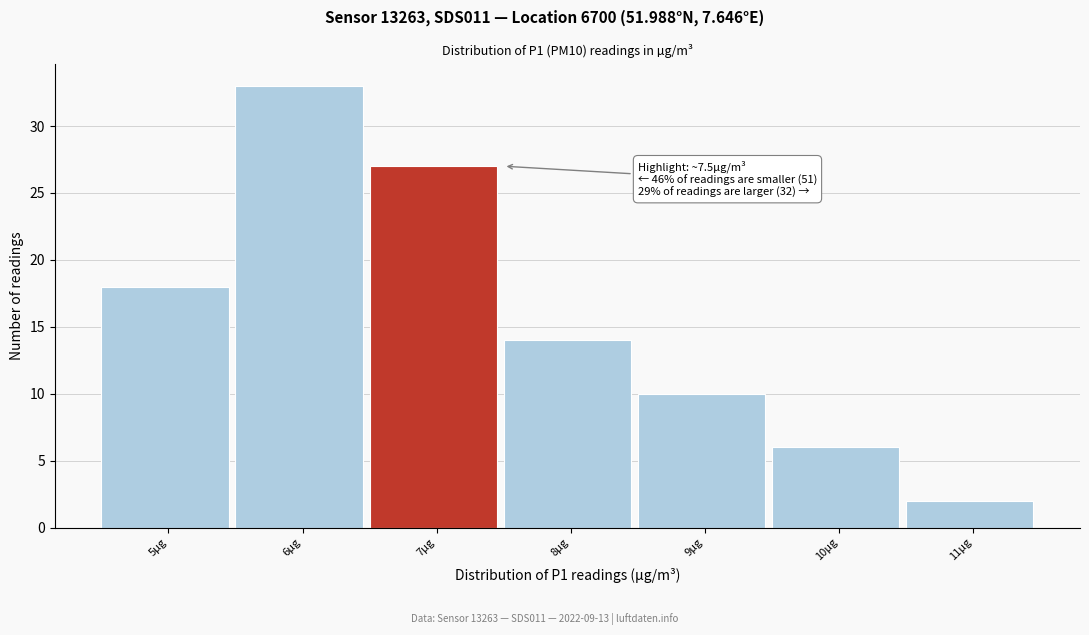

Reading right to left, what are all the values shown in this chart?

11µg=2	10µg=6	9µg=10	8µg=14	7µg=27	6µg=33	5µg=18